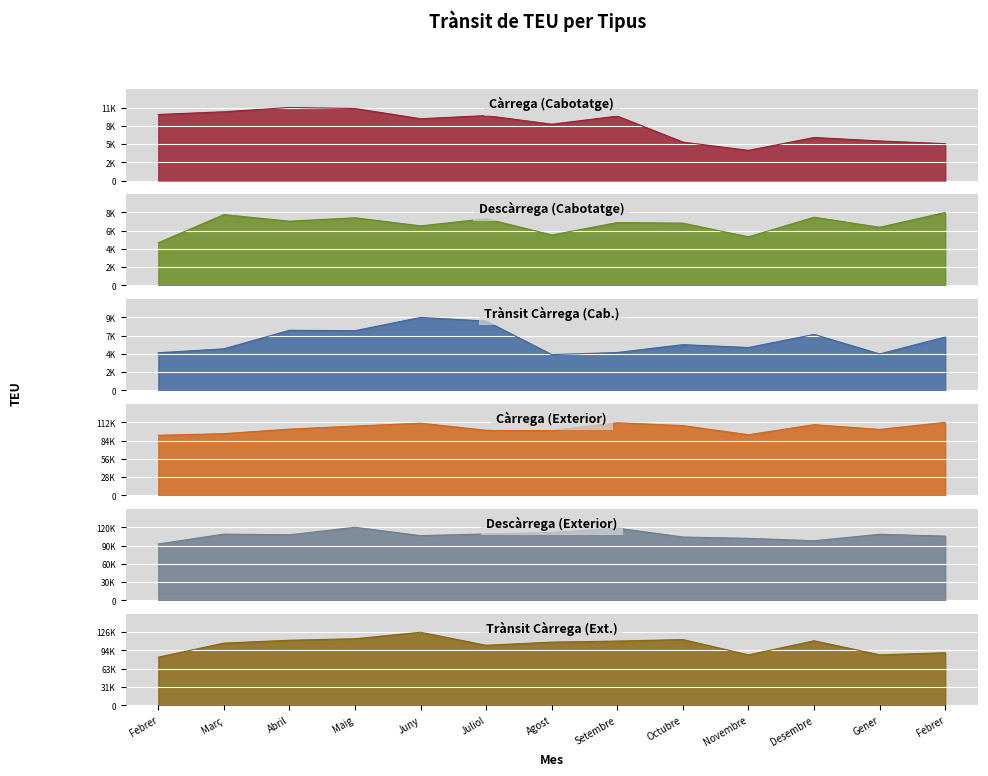

How many intersections are there between Trànsit Càrrega (Ext.) and Descàrrega (Exterior)?

8